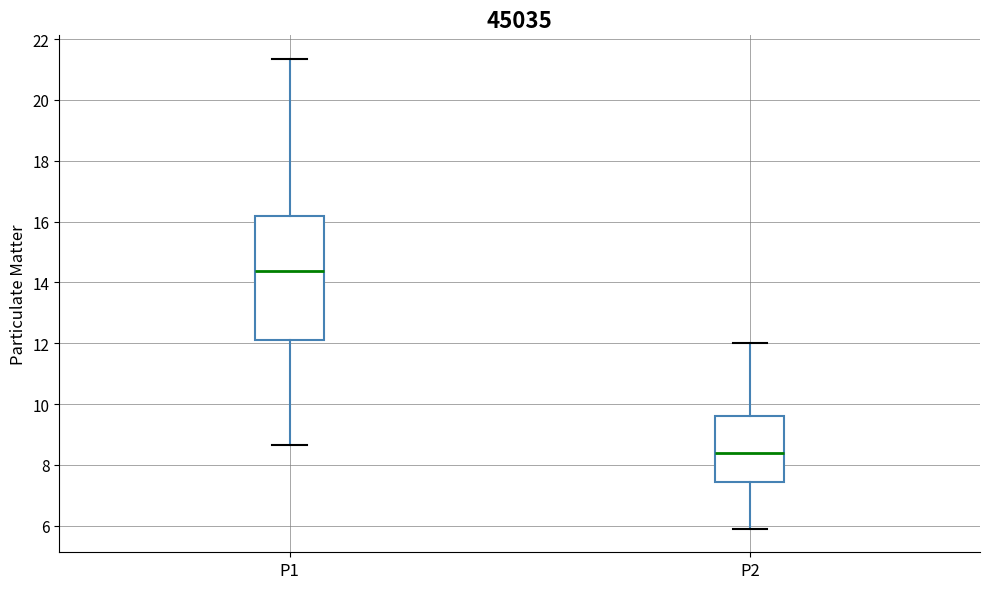

Reading left to right, transcribe this box plot: for each box, give where its median line is, the range the box spans, and where its two whiskers end, as read against the y-axis. The values are not printed on the chart, so give them approximately, as read against the axis.

P1: median 14.4, box 12.2 to 16.2, whiskers 8.6 to 21.4
P2: median 8.4, box 7.4 to 9.6, whiskers 6.0 to 12.0